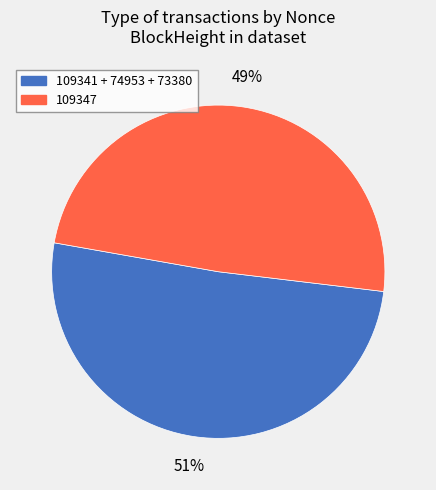

To the nearest percent, what is the difference between the largest and smallest slice percentages?

2%